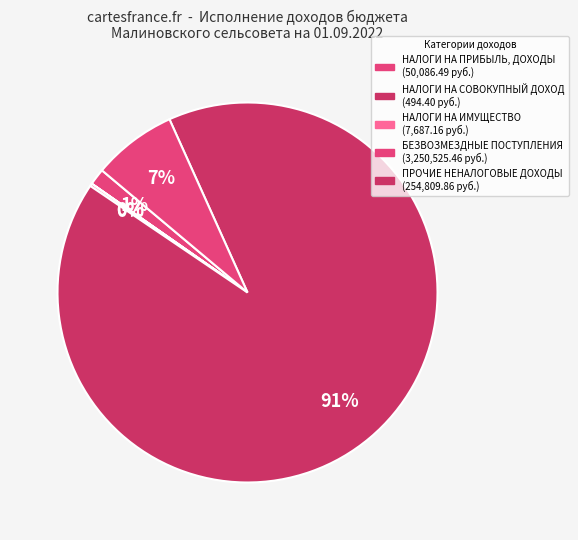

How many segments does this pie chart have?

5